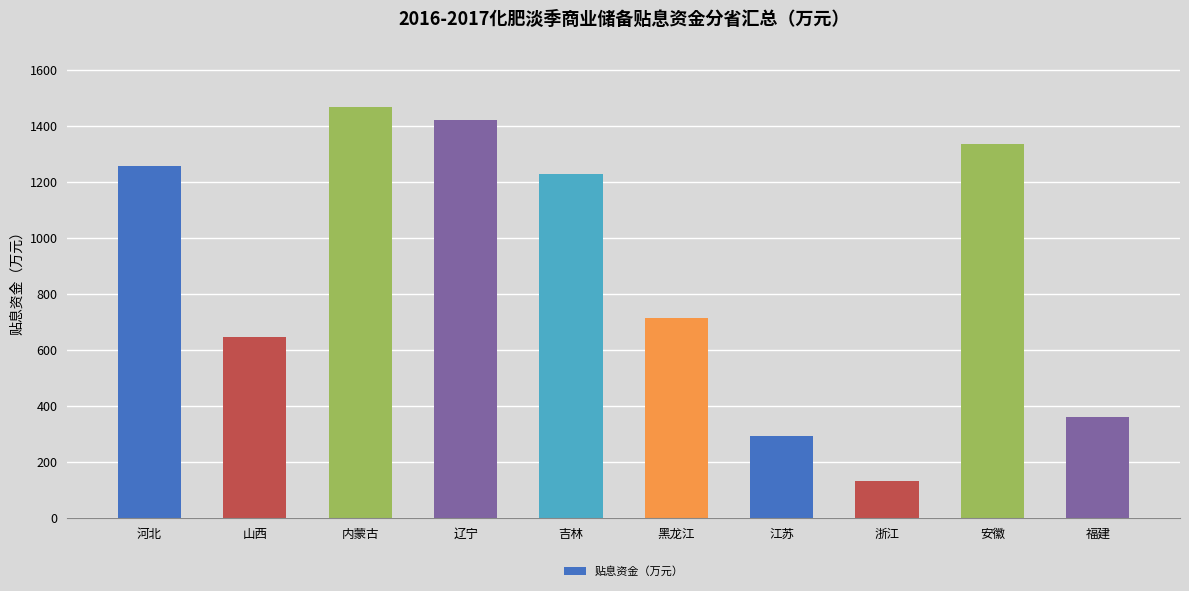

Rank the categories by value from highest to lowest.

内蒙古, 辽宁, 安徽, 河北, 吉林, 黑龙江, 山西, 福建, 江苏, 浙江